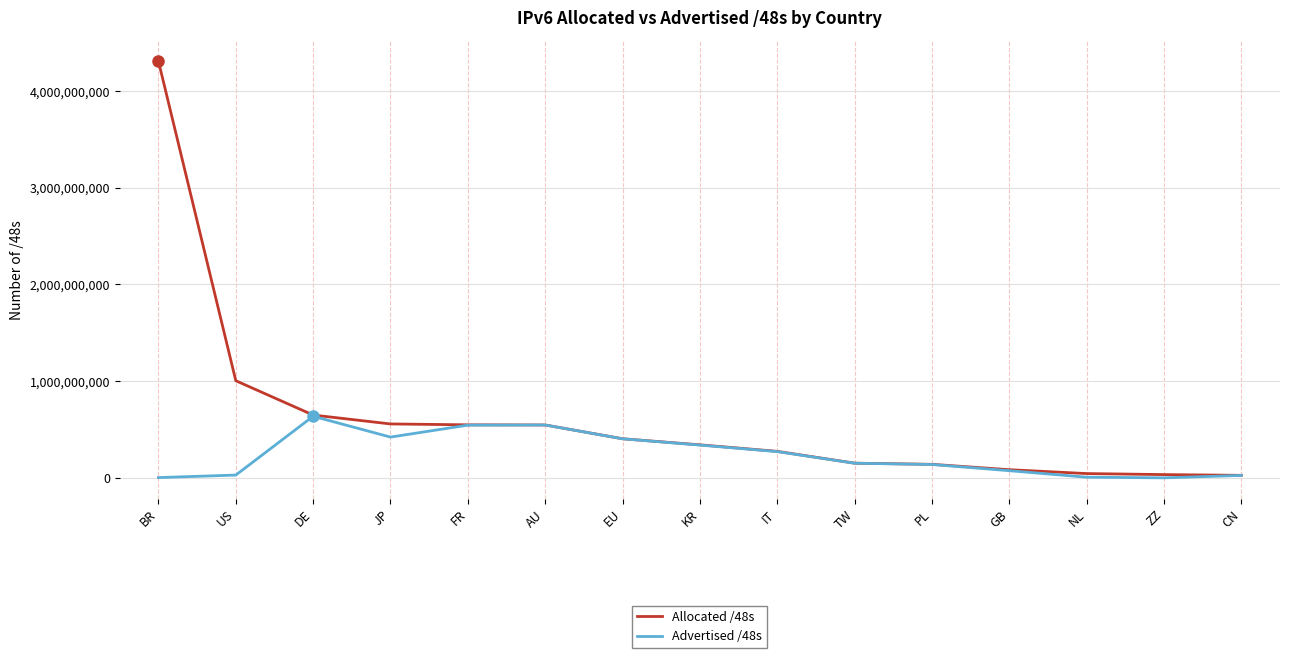

Rank the series by their maximum value, from lowest to highest.

Advertised /48s, Allocated /48s